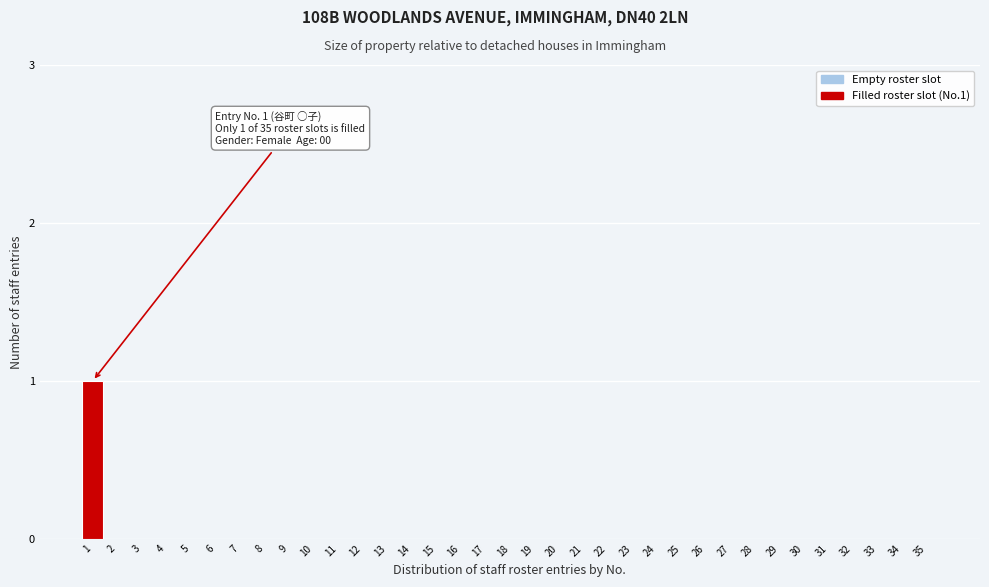

True or false: the data shows 0 at 26.

True